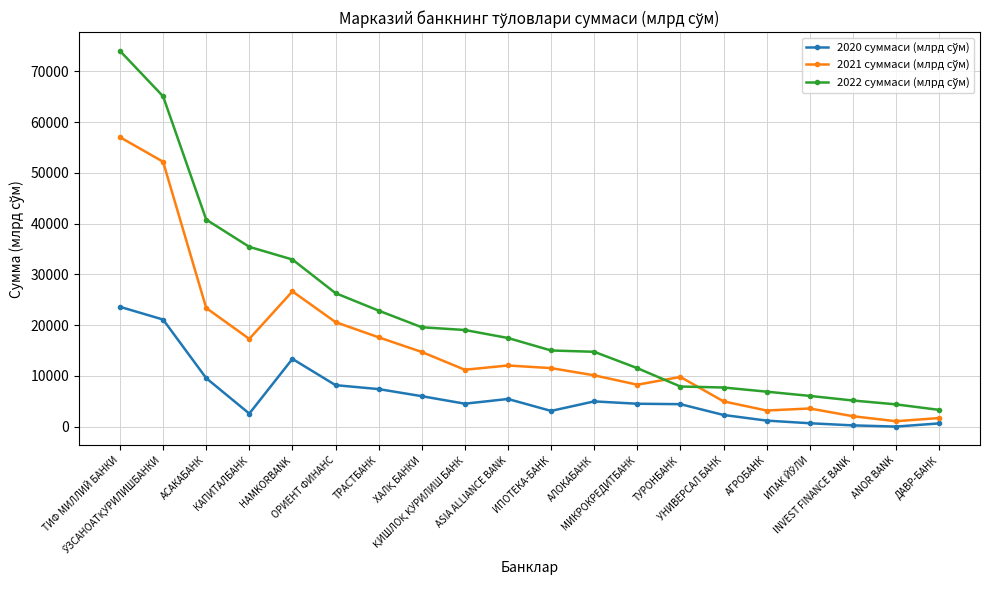

What is the sum of the 2022 суммаси (млрд сўм) values at ИПОТЕКА-БАНК and ASIA ALLIANCE BANK?

32452.1